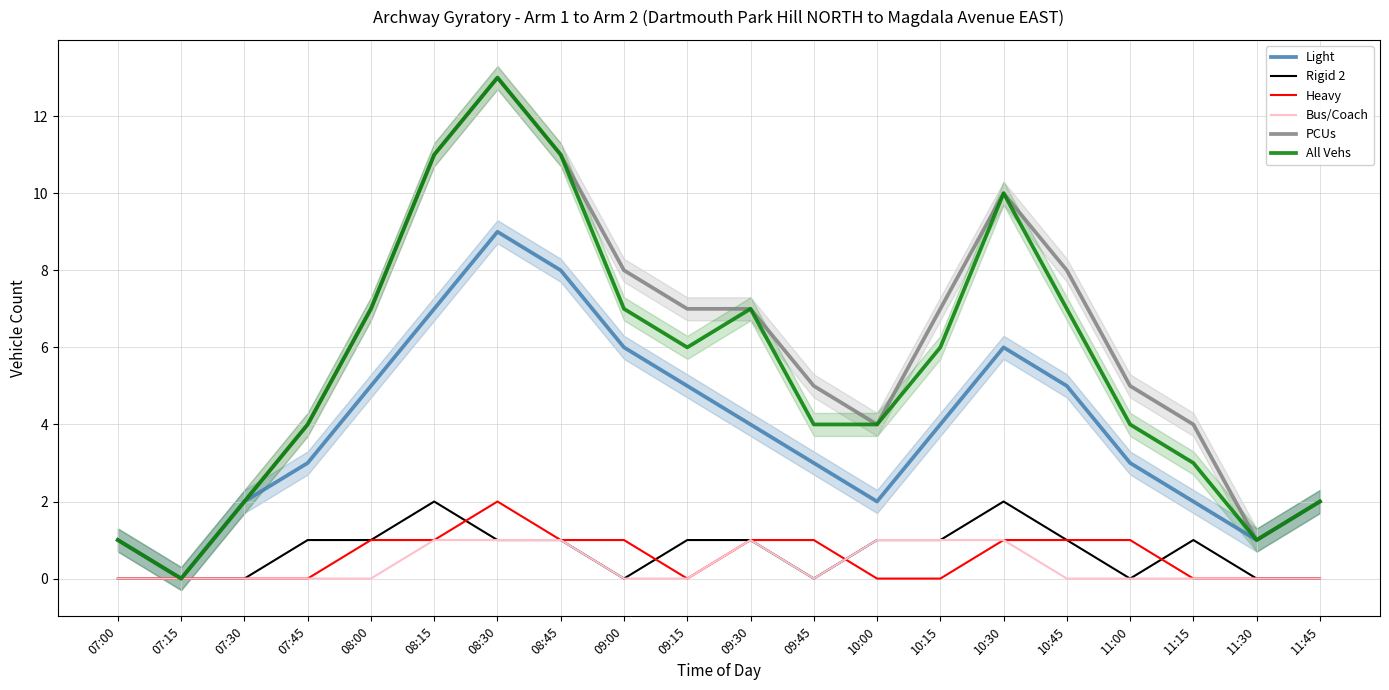

What is the total value across all series at 10:00?

12